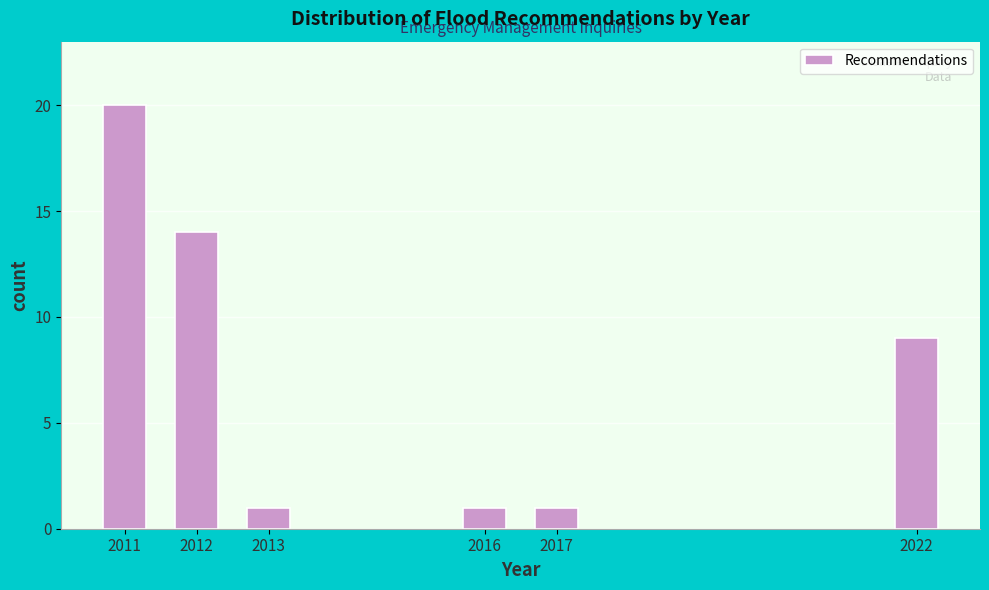

Reading left to right, list all the values displayed in this chart.

20	14	1	1	1	9